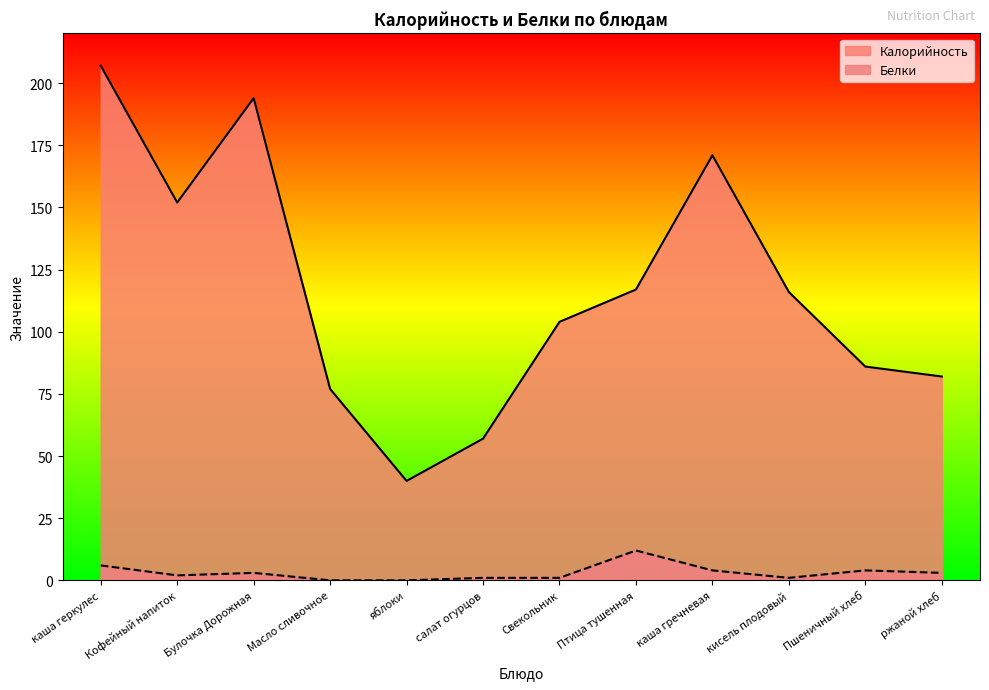

At which label does Калорийность first exceed 116?

каша геркулес